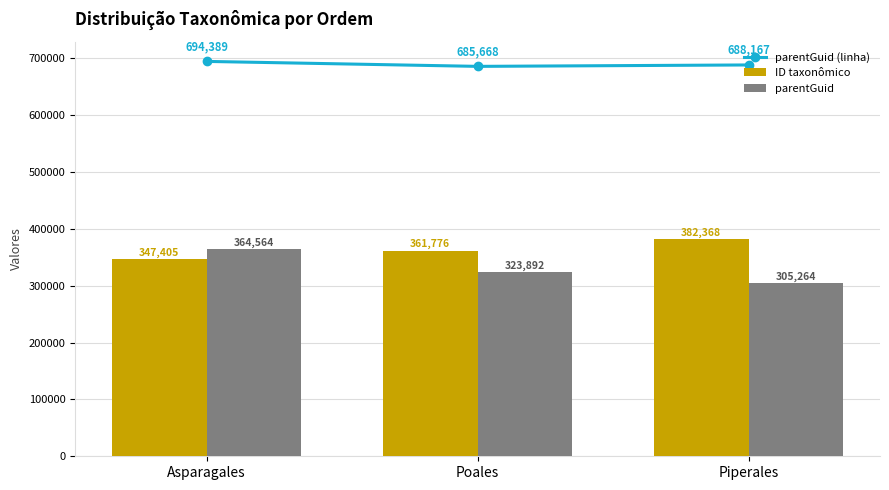

Is it true that ID taxonômico equals 581659 at Asparagales?

False